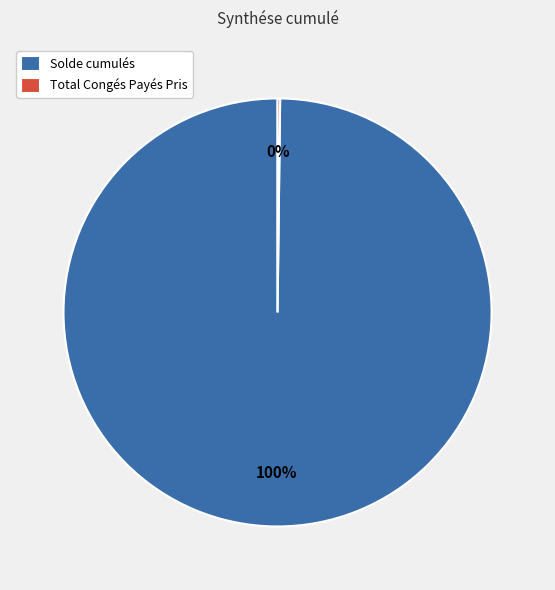

To the nearest percent, what portion does Solde cumulés represent?

100%